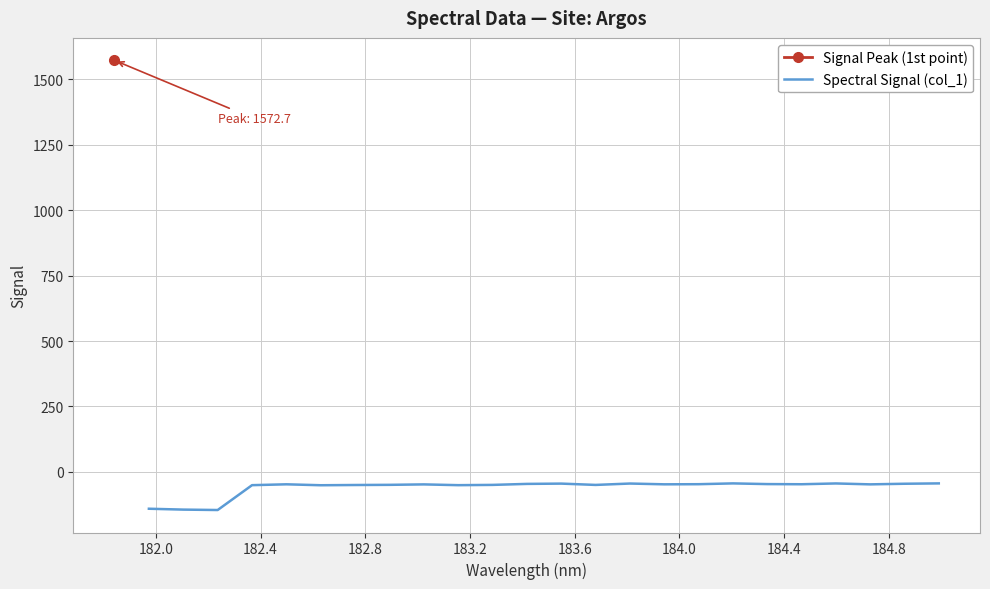

Reading left to right, transcribe all the data shown in this chart.

-141.0	-144.3	-145.9	-50.9	-47.6	-51.2	-50.3	-49.7	-48.0	-50.9	-49.9	-46.1	-45.0	-50.0	-44.7	-47.7	-47.2	-44.1	-46.8	-47.4	-44.4	-47.8	-45.5	-44.1